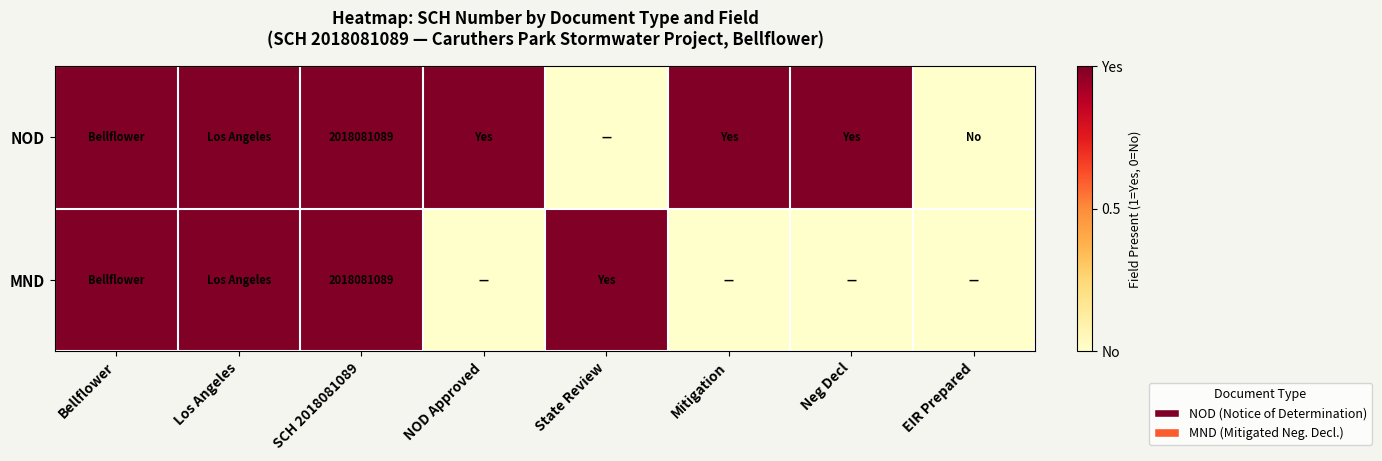

The NOD series shows 2018081089 at SCH 2018081089. True or false?

True